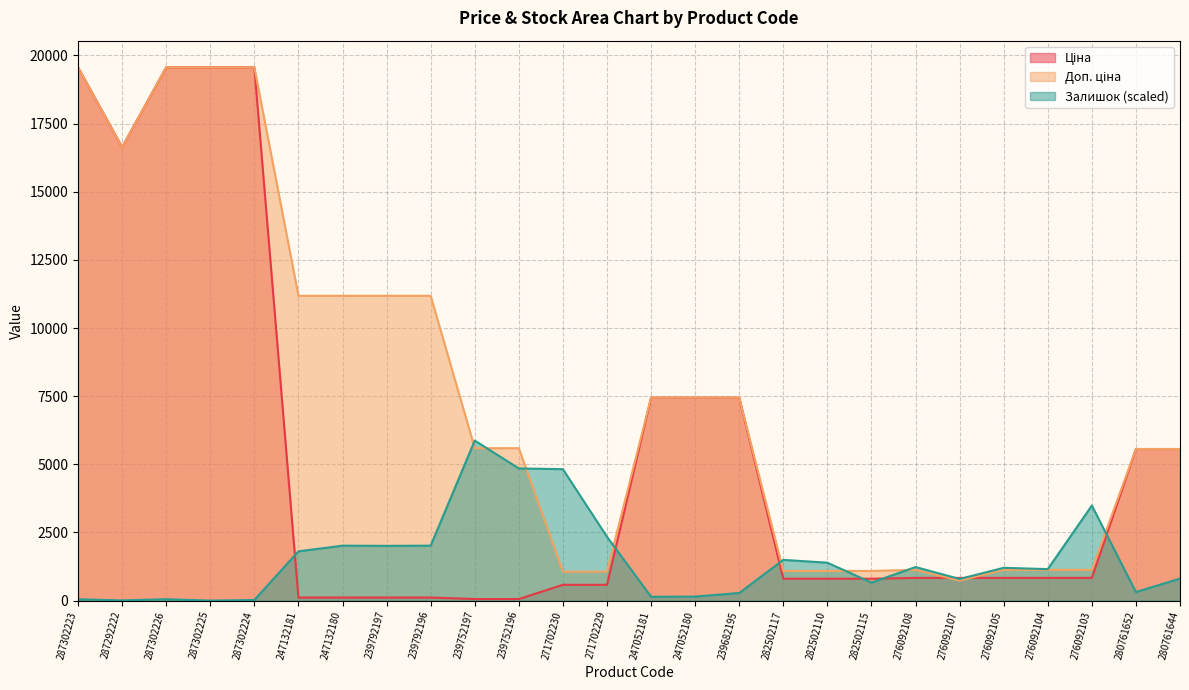

Which series has the largest range (max minus min)?

Ціна